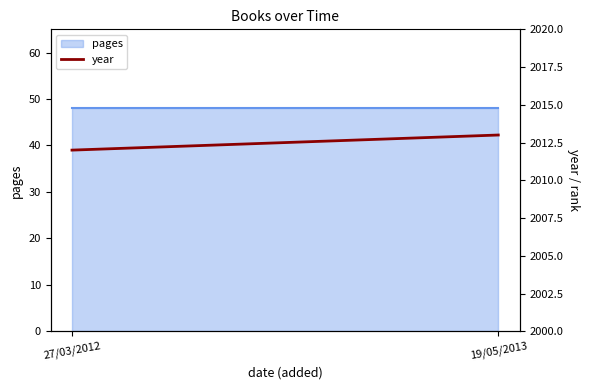

Reading right to left, extract all data points from this chart.

2013	2012